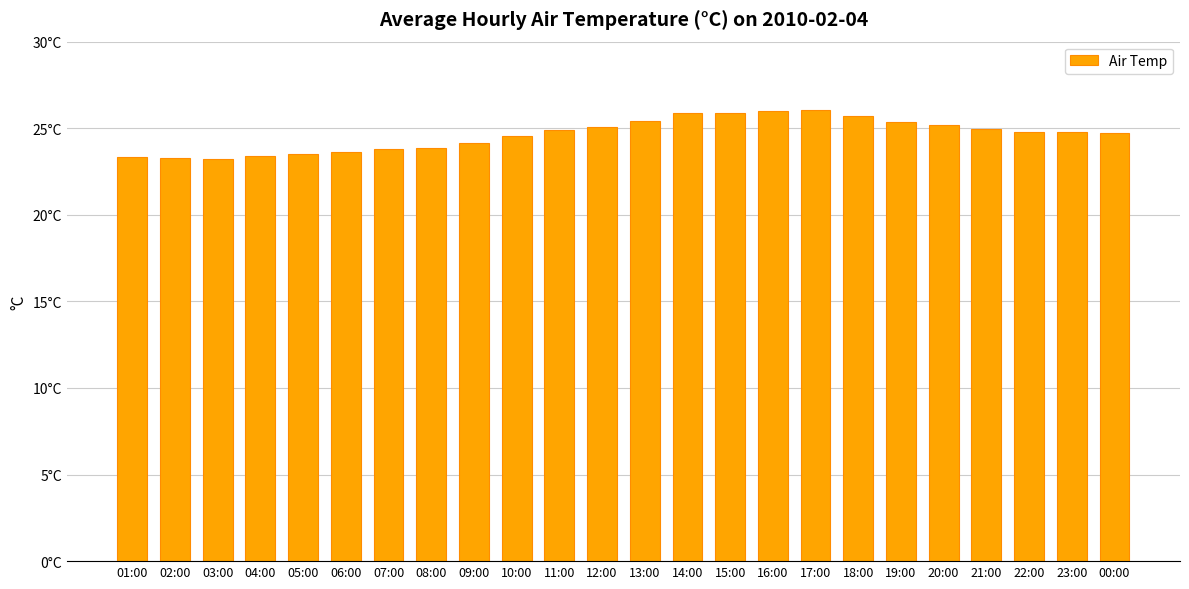

Rank the categories by value from highest to lowest.

17:00, 16:00, 14:00, 15:00, 18:00, 13:00, 19:00, 20:00, 12:00, 21:00, 11:00, 22:00, 23:00, 00:00, 10:00, 09:00, 08:00, 07:00, 06:00, 05:00, 04:00, 01:00, 02:00, 03:00